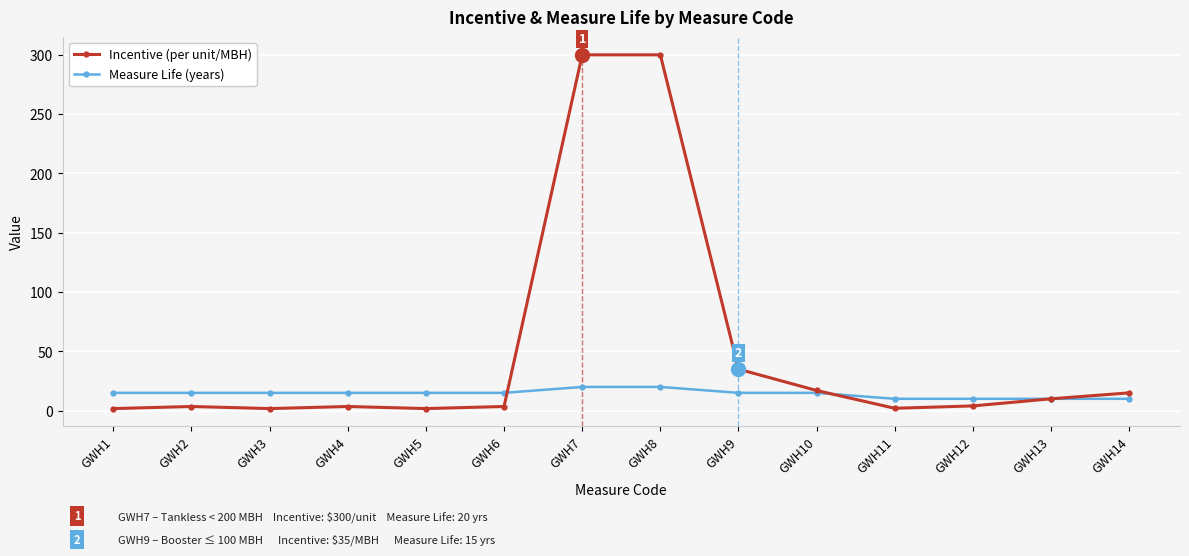

Rank the series by their maximum value, from highest to lowest.

Incentive (per unit/MBH), Measure Life (years)